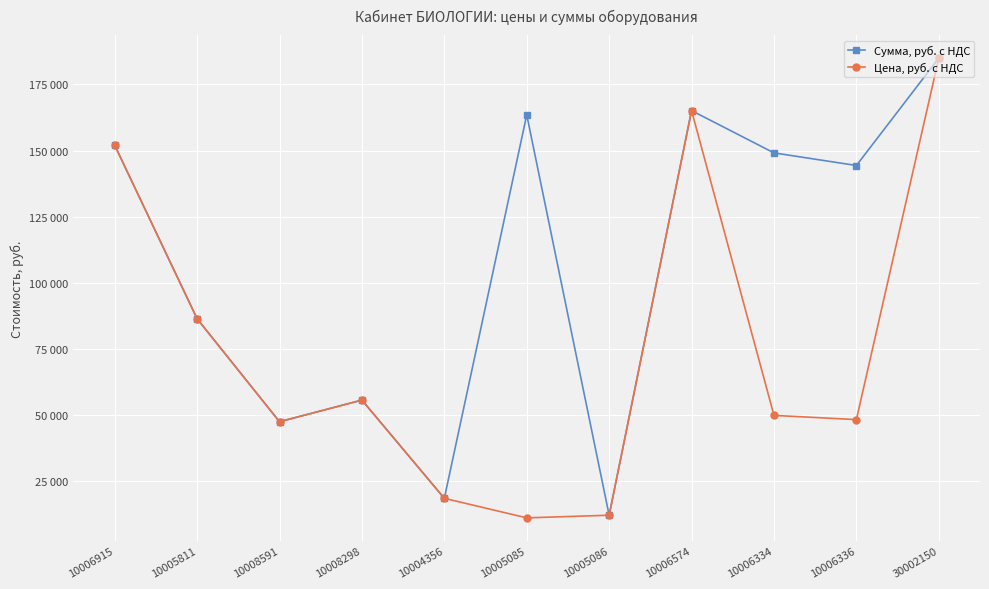

Reading left to right, transcribe all the data shown in this chart.

Сумма, руб. с НДС: 10006915=152000	10005811=86300	10008591=47300	10008298=55500	10004356=18300	10005085=163500	10005086=11900	10006574=165107	10006334=149100	10006336=144324	30002150=185000
Цена, руб. с НДС: 10006915=152000	10005811=86300	10008591=47300	10008298=55500	10004356=18300	10005085=10900	10005086=11900	10006574=165107	10006334=49700	10006336=48108	30002150=185000